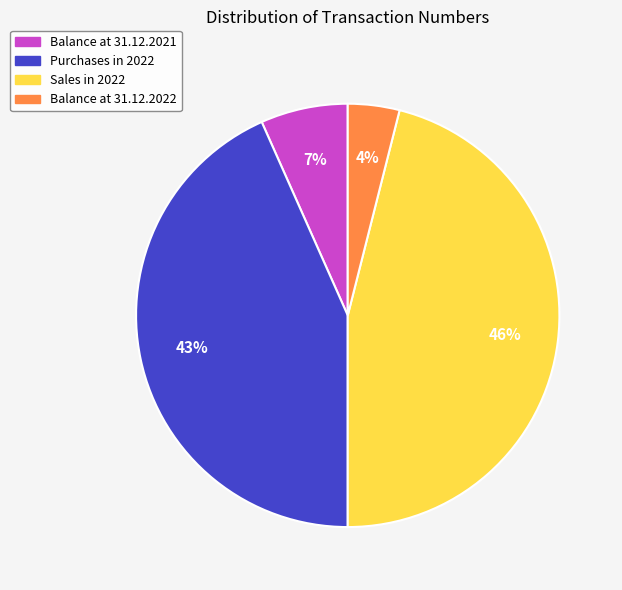

Count the number of slices in the pie.

4